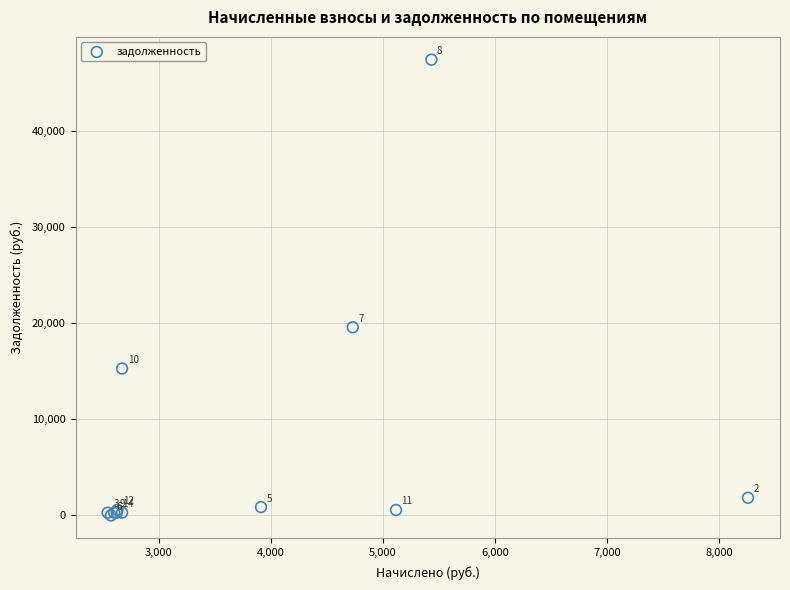

What Y value in the scatter plot is closest to 23683?

19555.4